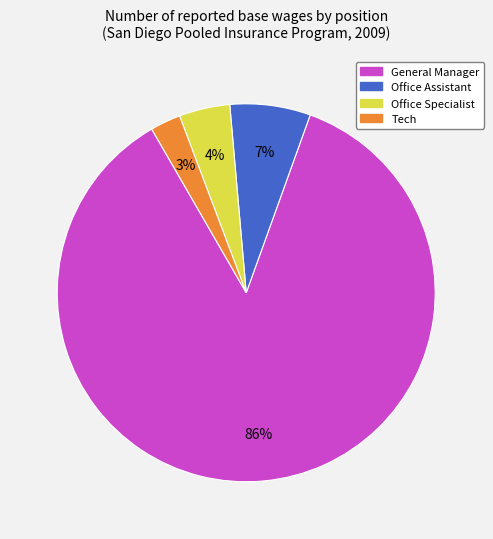

Rank the categories by value from lowest to highest.

Tech, Office Specialist, Office Assistant, General Manager